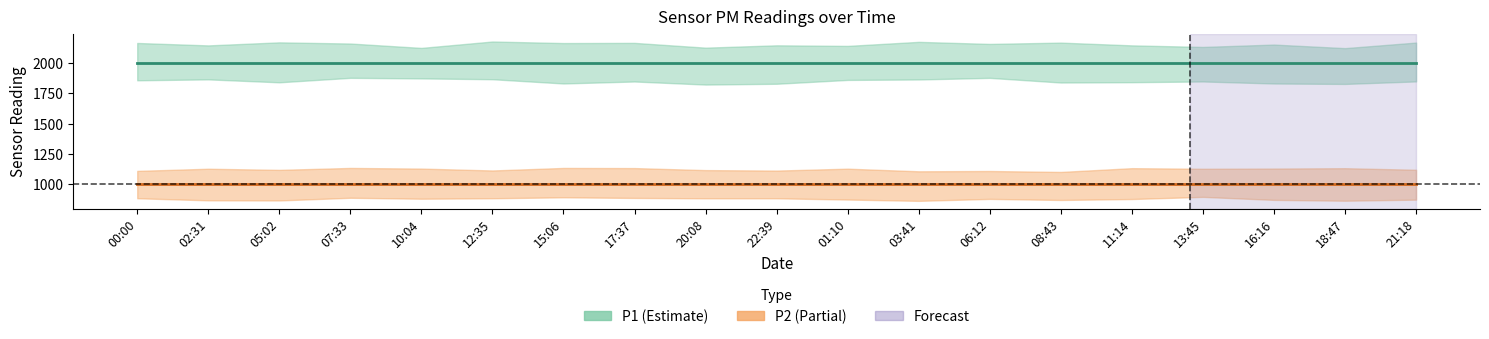

True or false: P2 has more than 1 points higher than both neighbors.

False